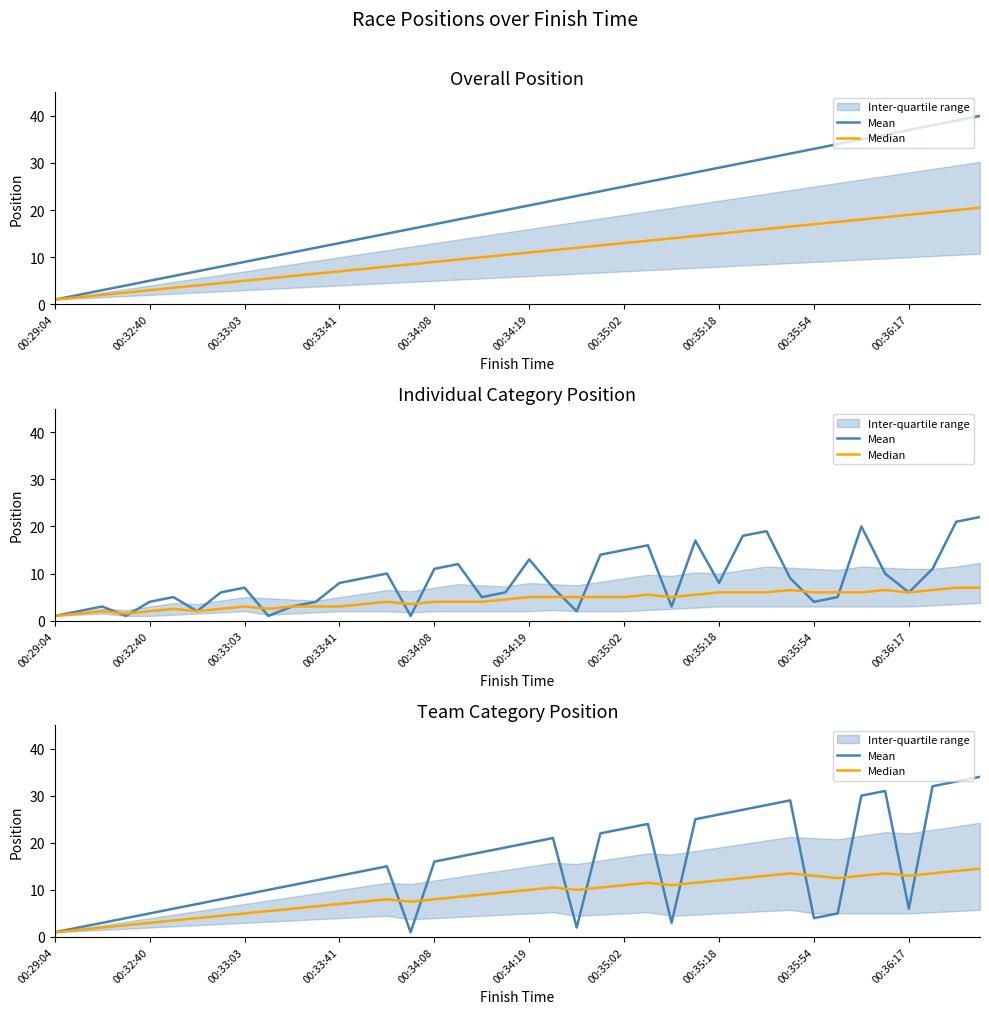

The Mean series shows 2.0 at 00:35:54. True or false?

False